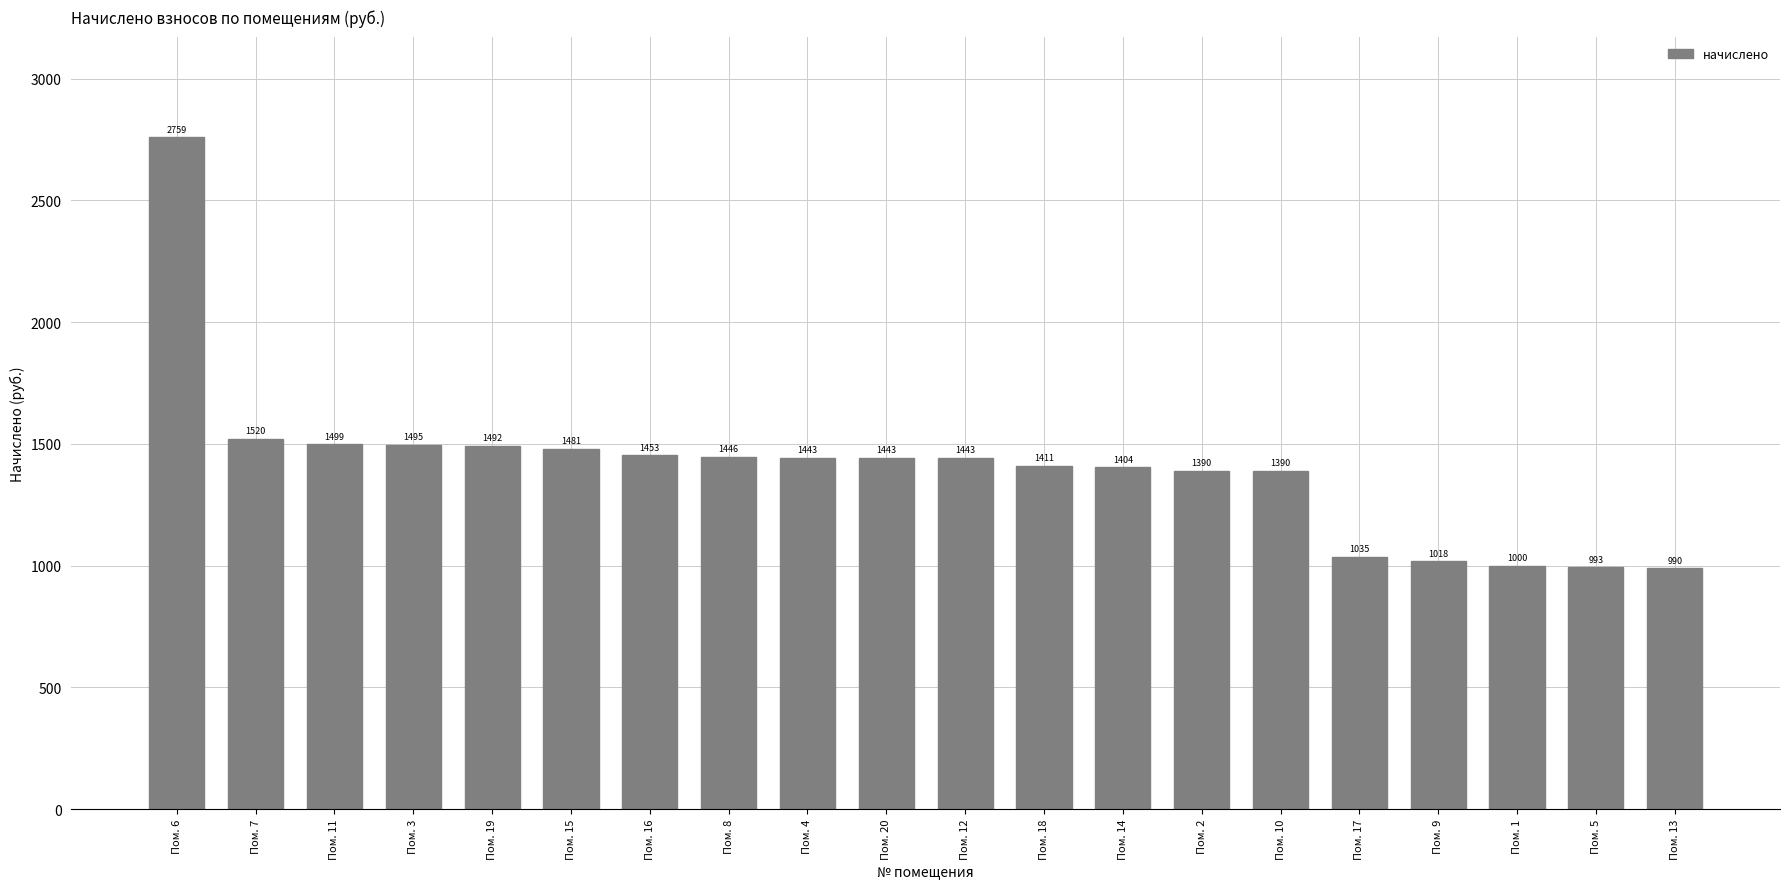

What is the difference between the maximum and minimum values?

1769.1